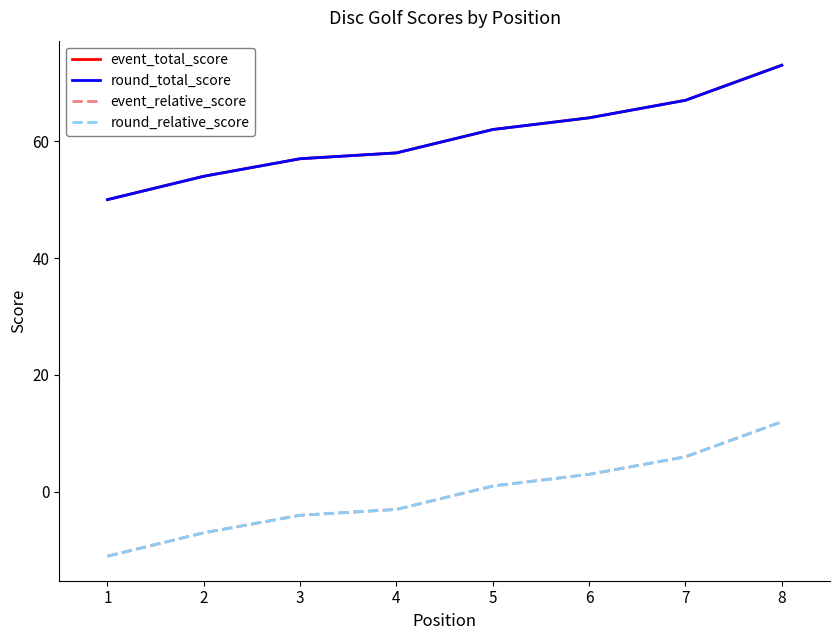

Rank the series by their maximum value, from lowest to highest.

event_relative_score, round_relative_score, event_total_score, round_total_score